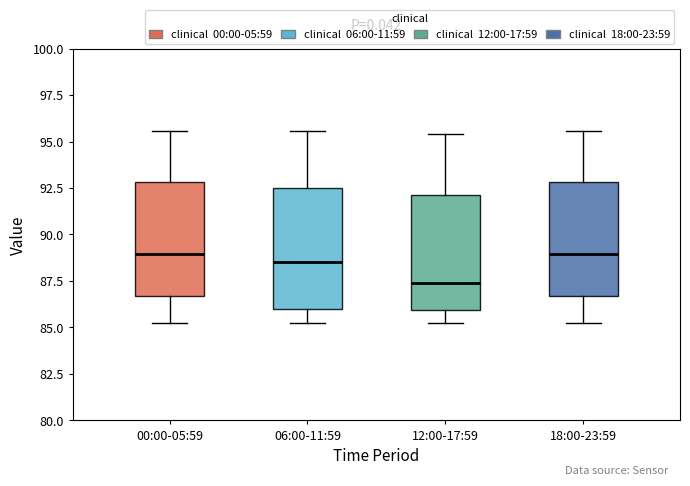

Which box's median line is the lowest?

12:00-17:59